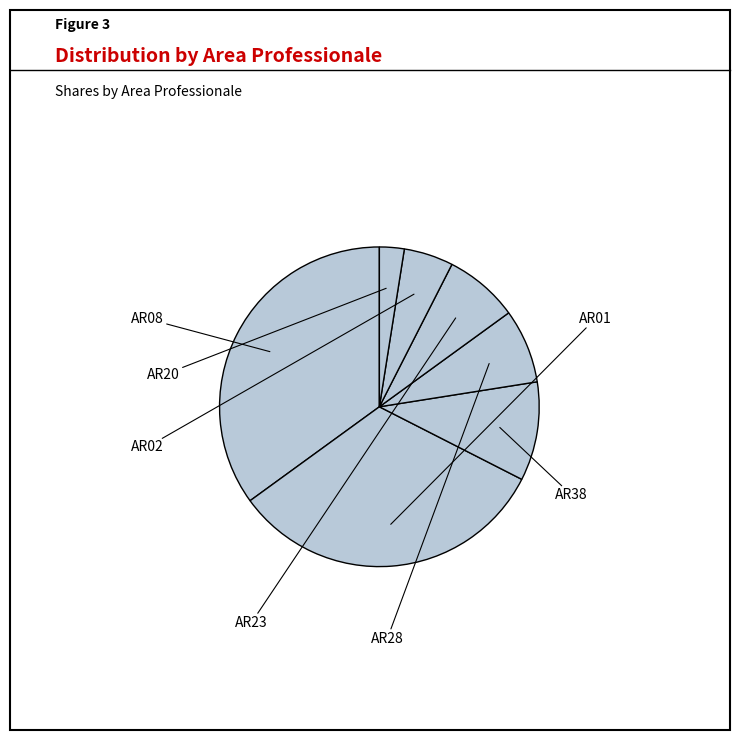

How many slices are in this pie chart?

7